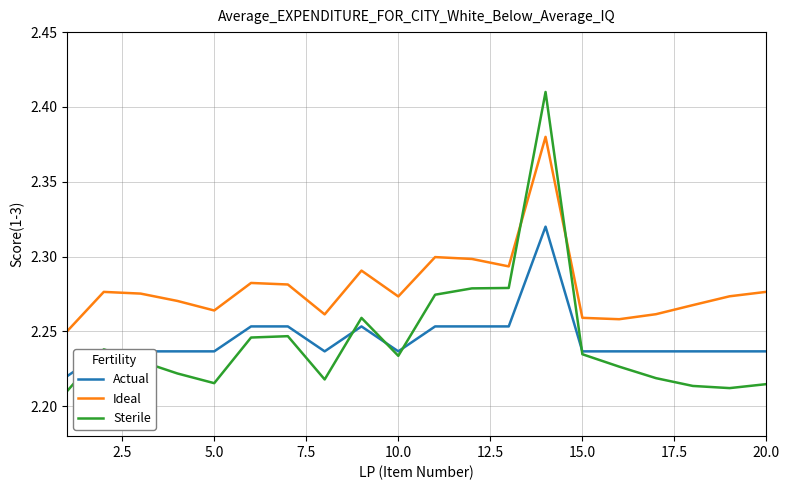

List the series in order of their peak value, highest first.

Sterile, Ideal, Actual